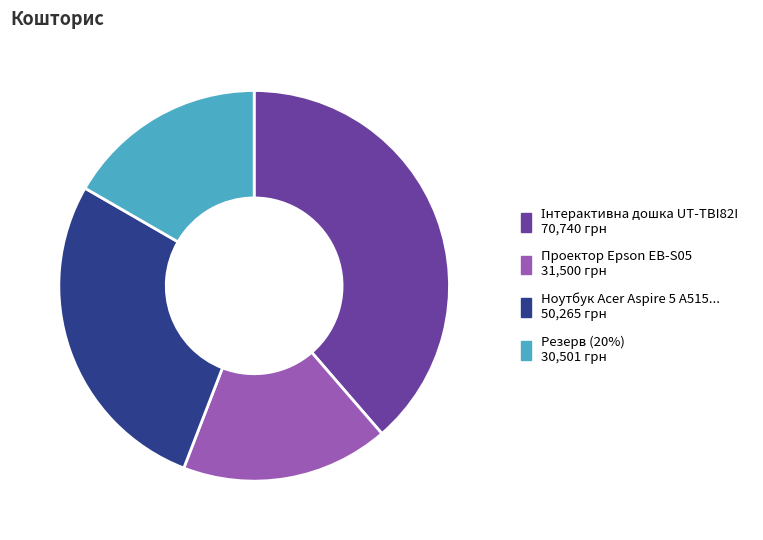

Is there a majority slice in this chart?

No